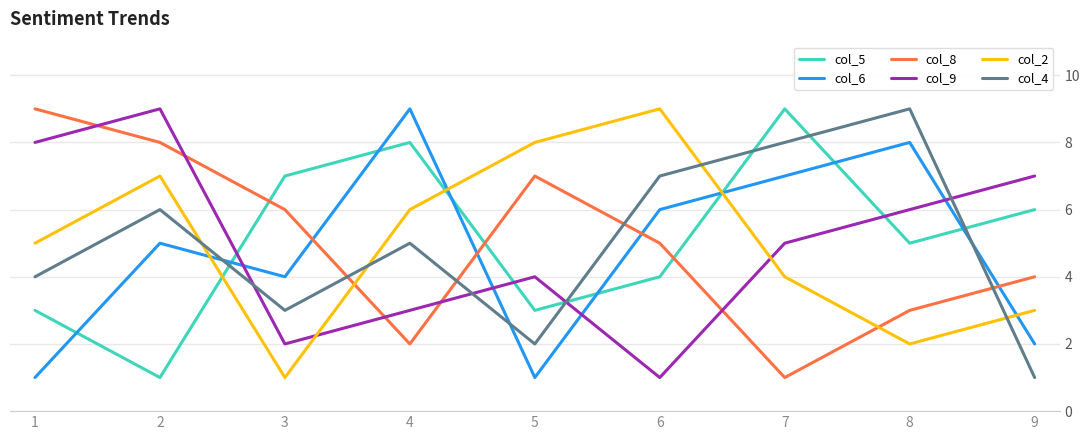

What is the sum of the col_9 values at 3 and 1?

10